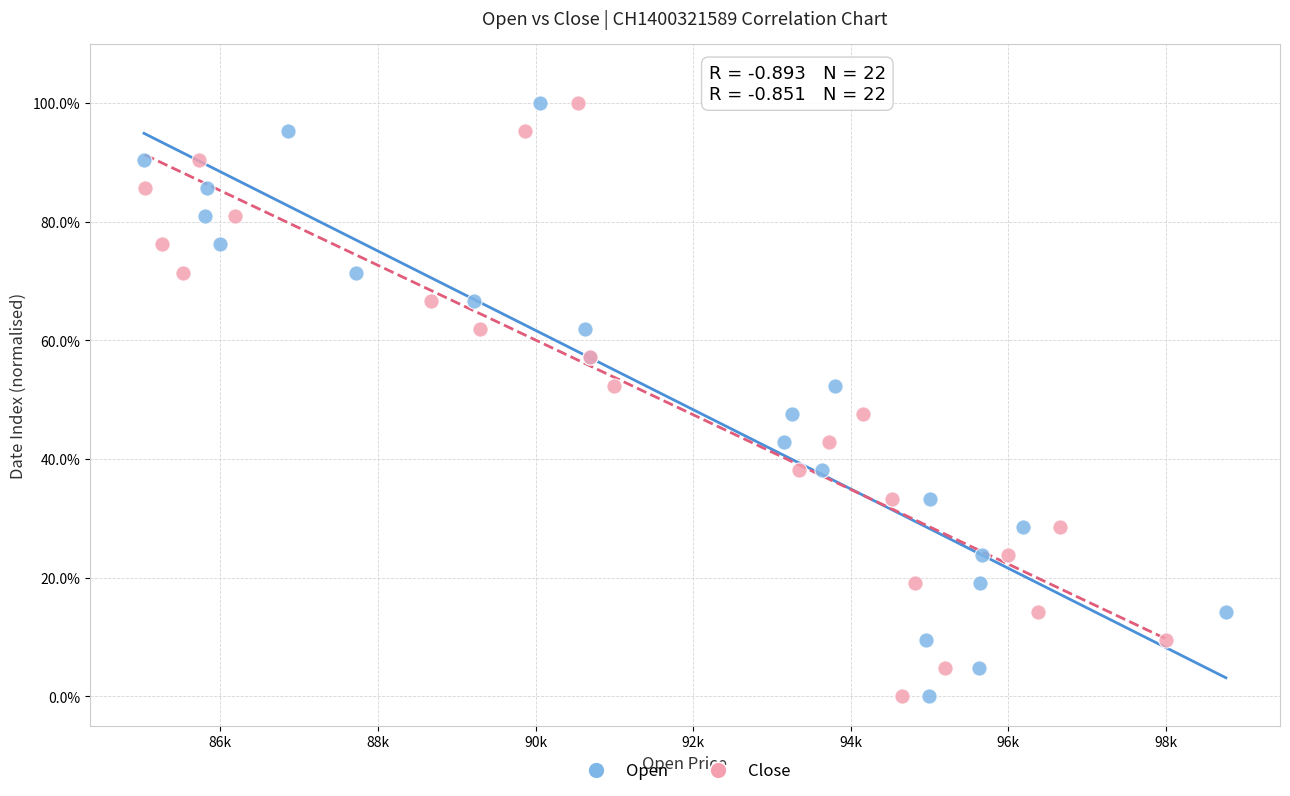

What are all the series names shown in the legend?

Open, Close